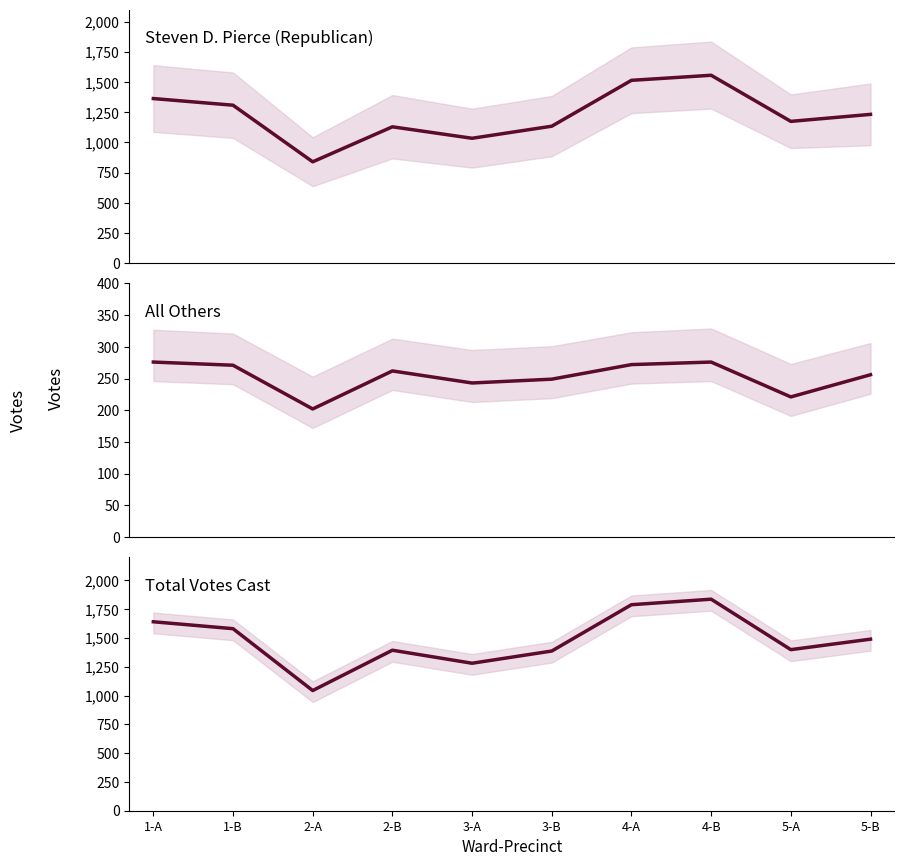

What is the smallest value displayed?

202